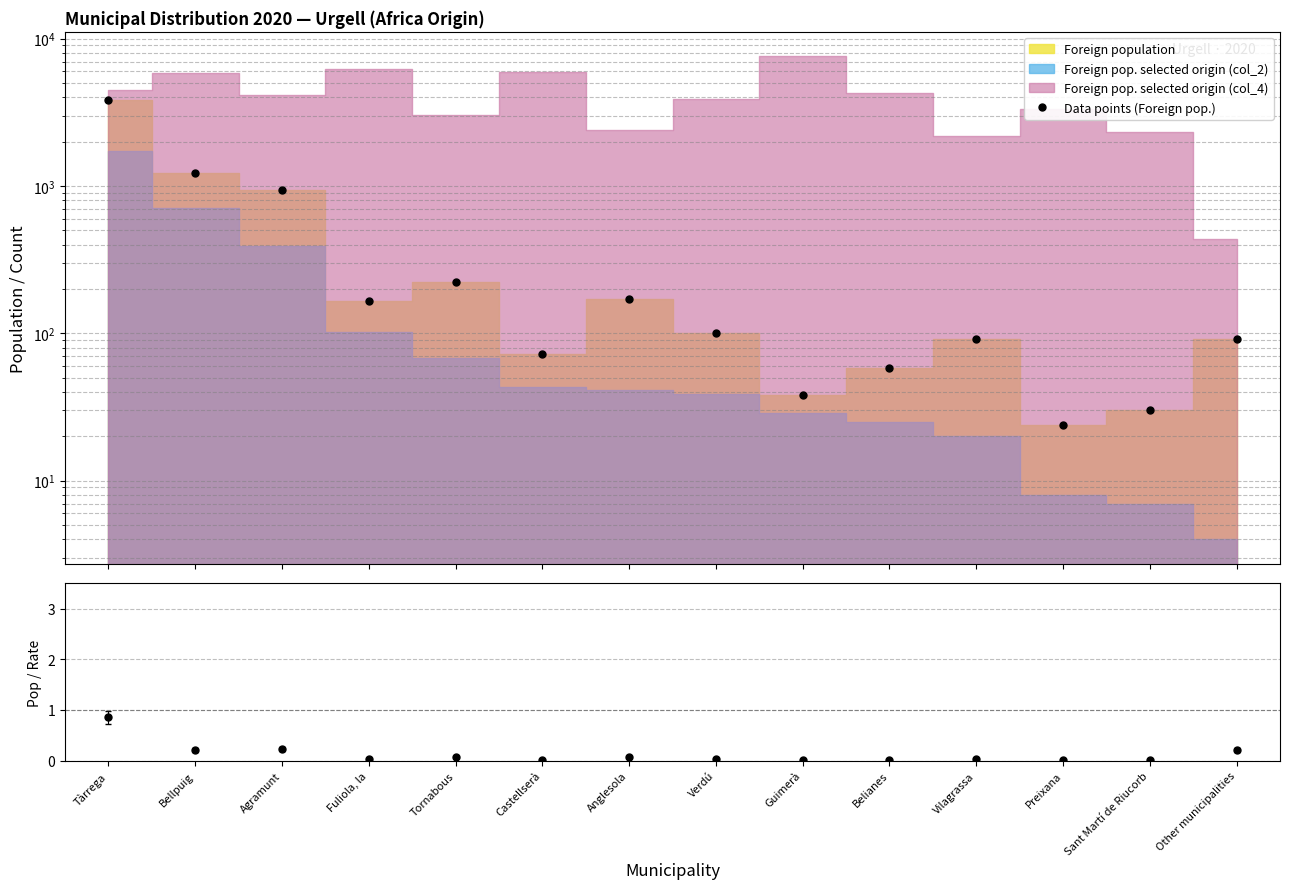

Rank the categories by value from lowest to highest.

Preixana, Sant Martí de Riucorb, Guimerà, Belianes, Castellserà, Vilagrassa, Other municipalities, Verdú, Fuliola, la, Anglesola, Tornabous, Agramunt, Bellpuig, Tàrrega